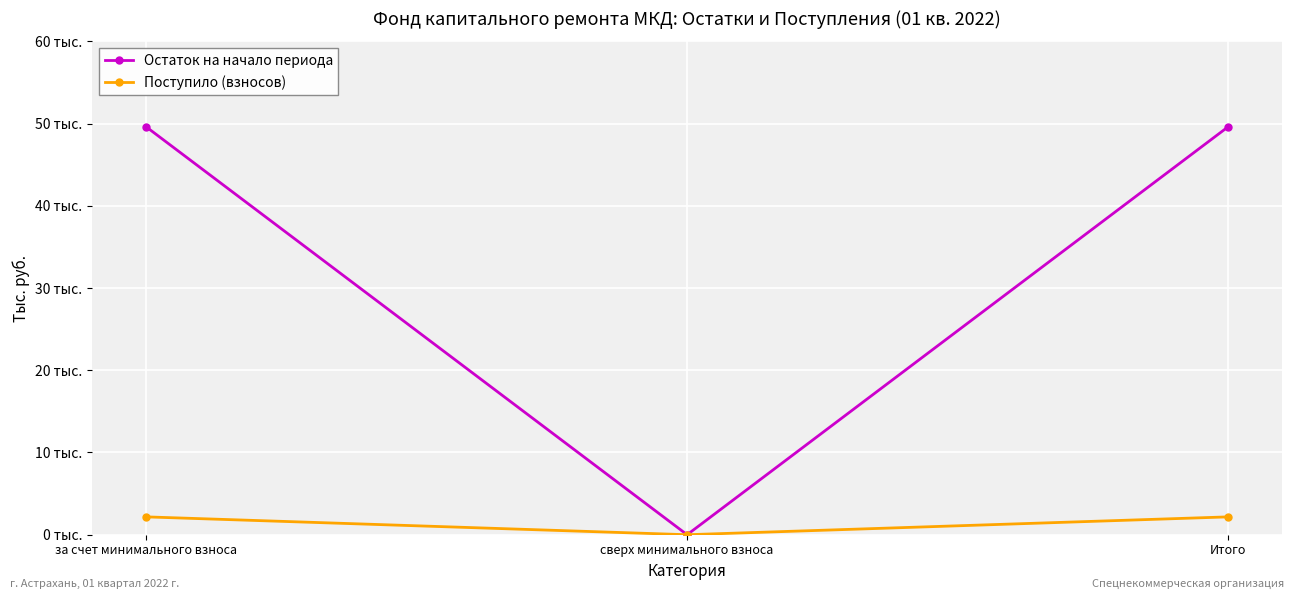

What is the label of the 1st point from the left?

за счет минимального взноса